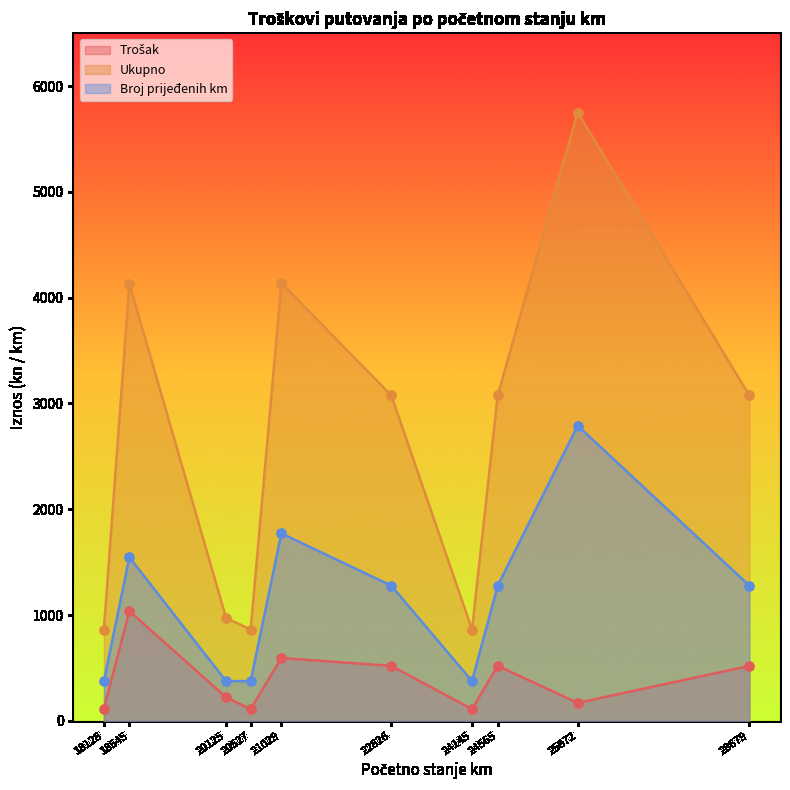

At which category is the sum across all series the highest?

25872